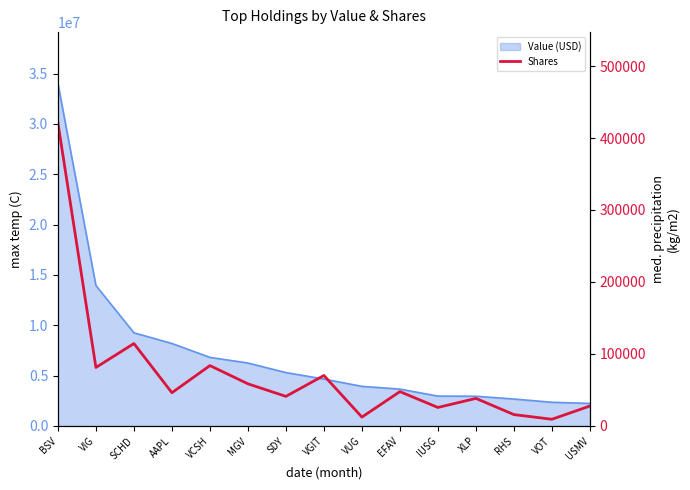

What position from the right is USMV?

1